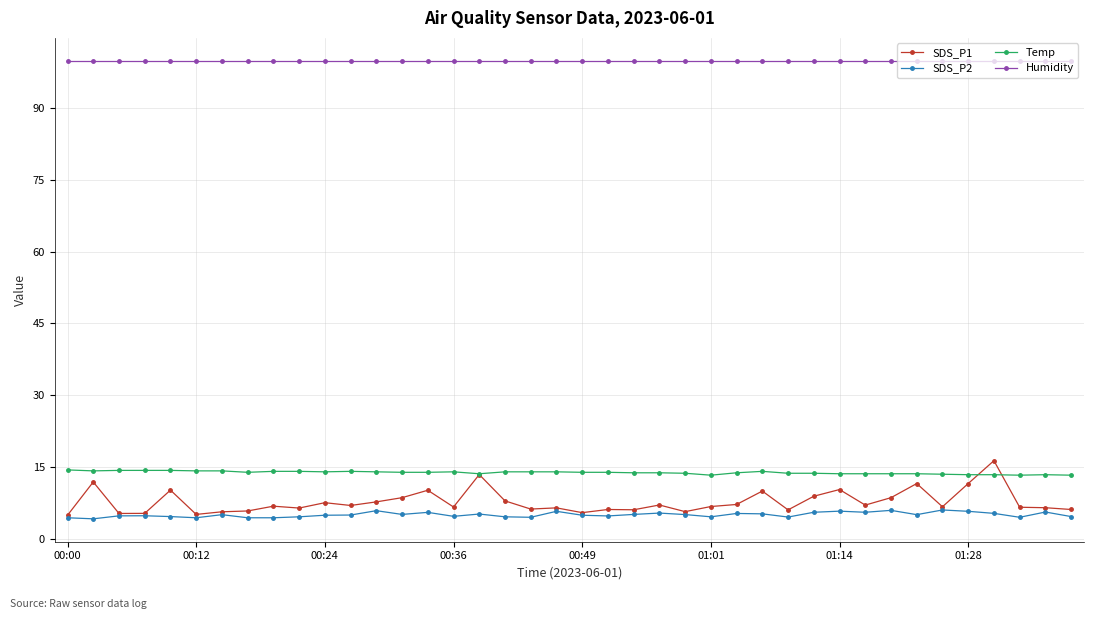

At how many categories does at least one series exceed 57?

40